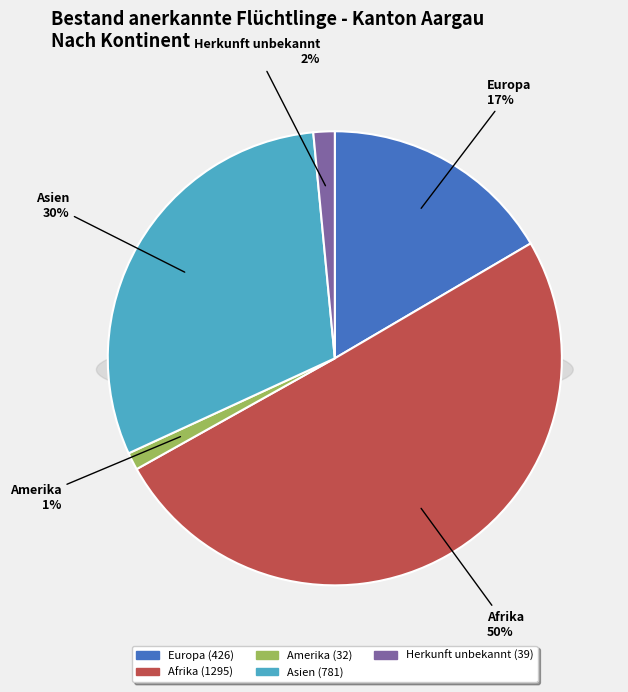

Rank the categories by value from lowest to highest.

Amerika, Herkunft unbekannt, Europa, Asien, Afrika